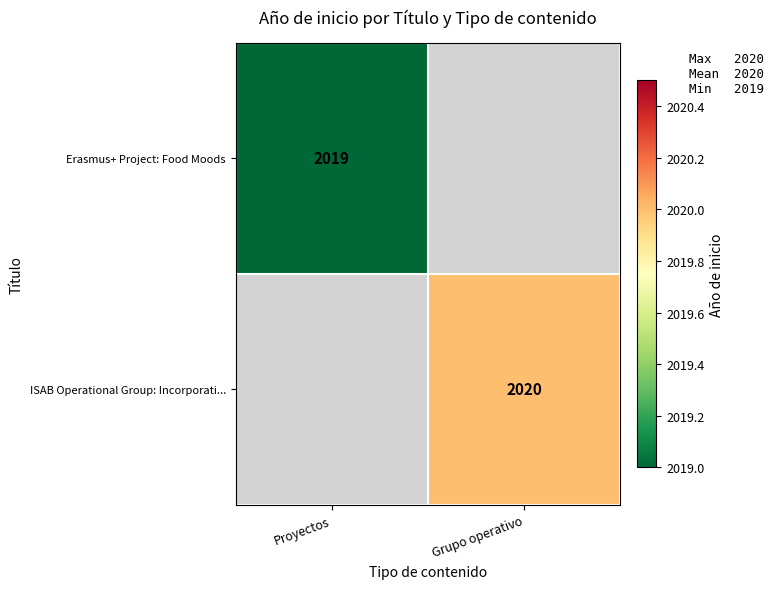

True or false: Erasmus+ Project: Food Moods has a value of 3012 at Proyectos.

False